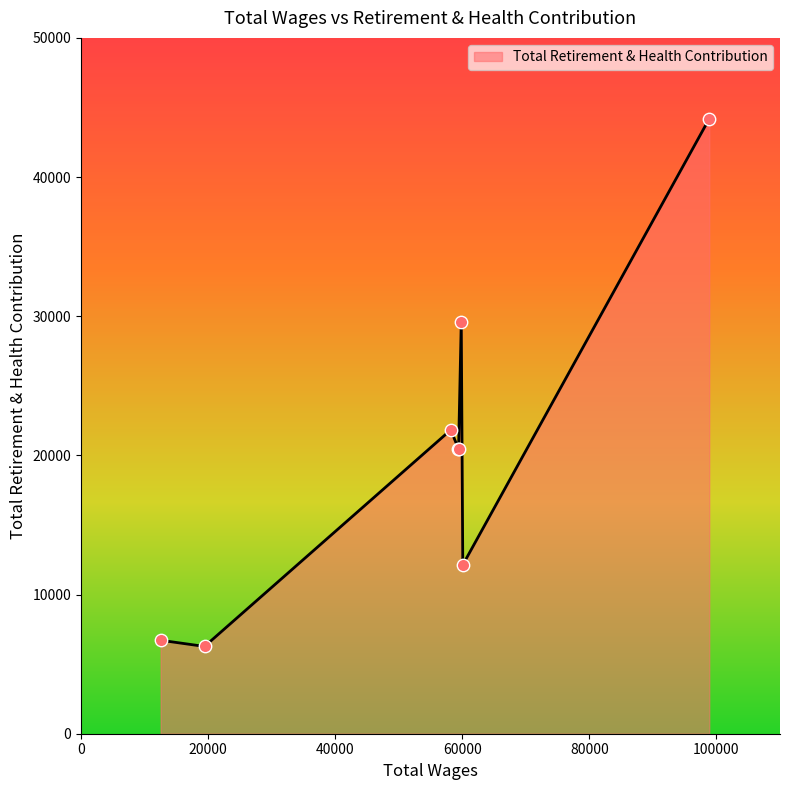

What is the maximum value shown in the chart?

44187